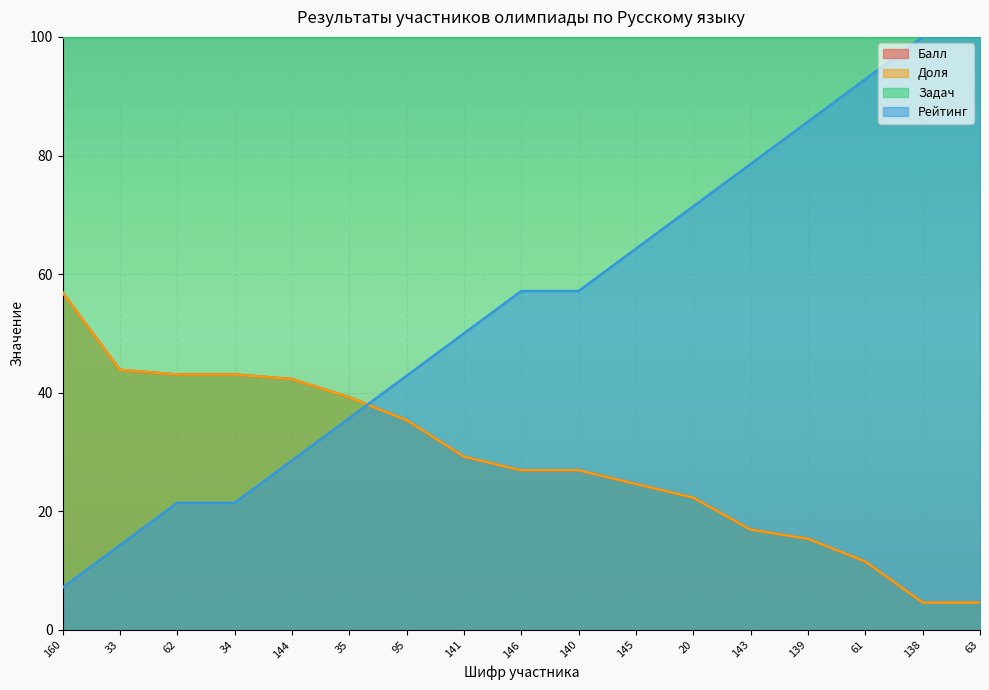

Where is Доля nearest to the value 30?

141